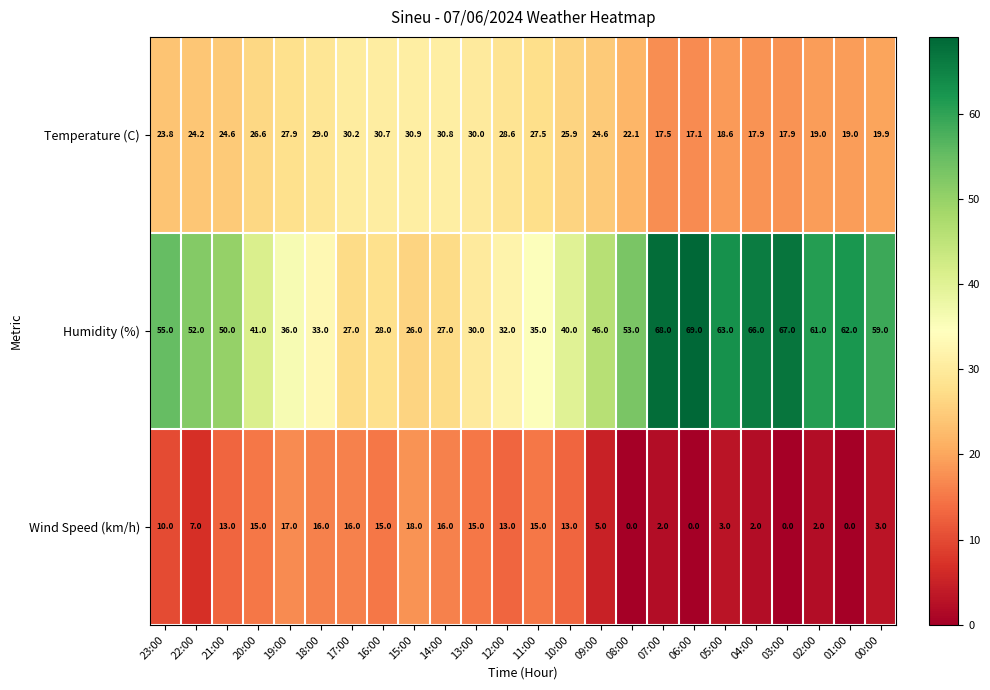

What is the difference between the highest and lowest values at 17:00?

14.2